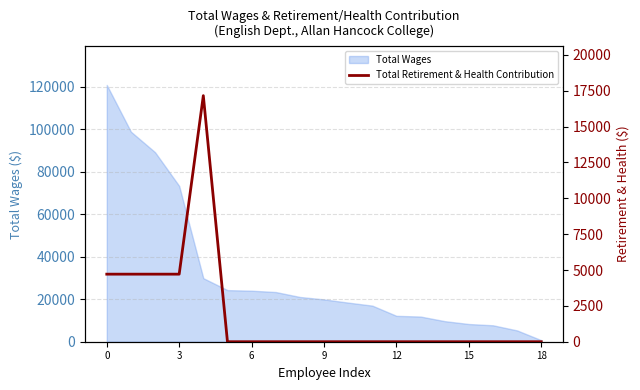

True or false: Total Wages has a value of 120795 at 0.

True